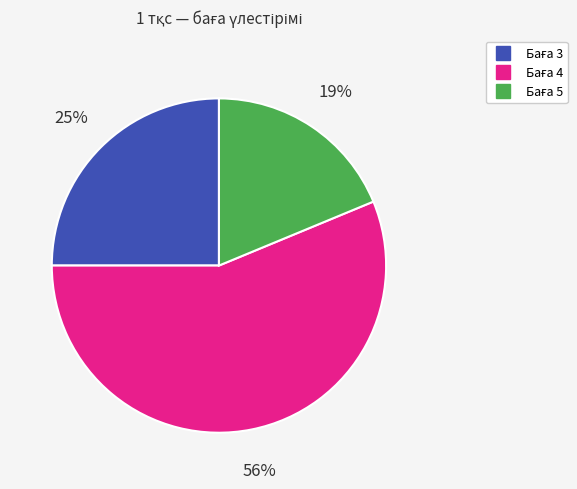

Count the number of slices in the pie.

3